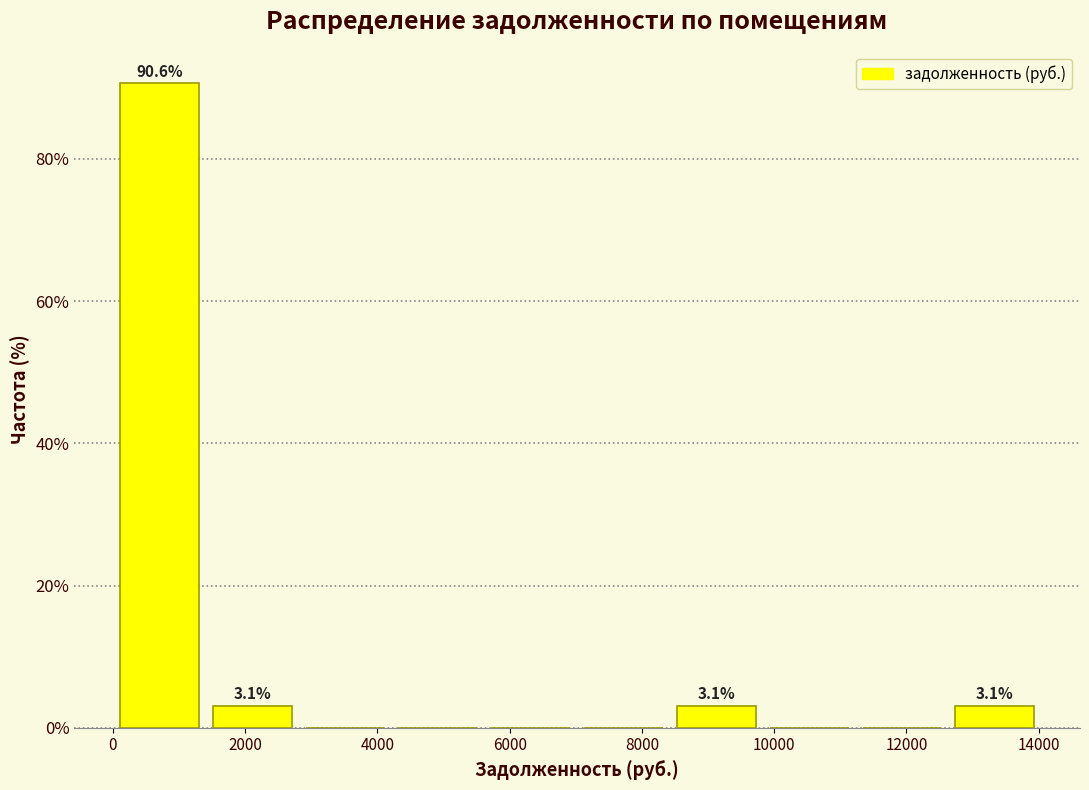

Over which range of the x-axis is the bar tallest?

0 to 1400